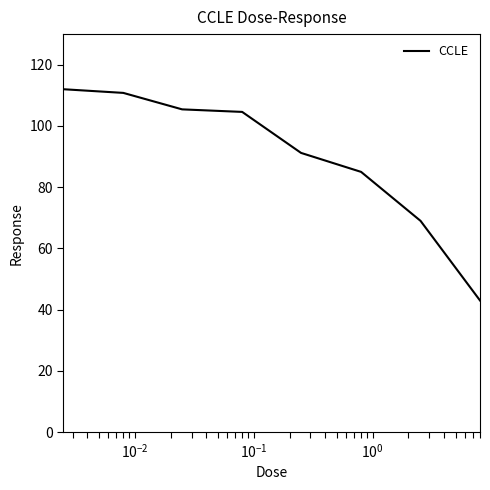

What is the greatest value displayed?

112.0